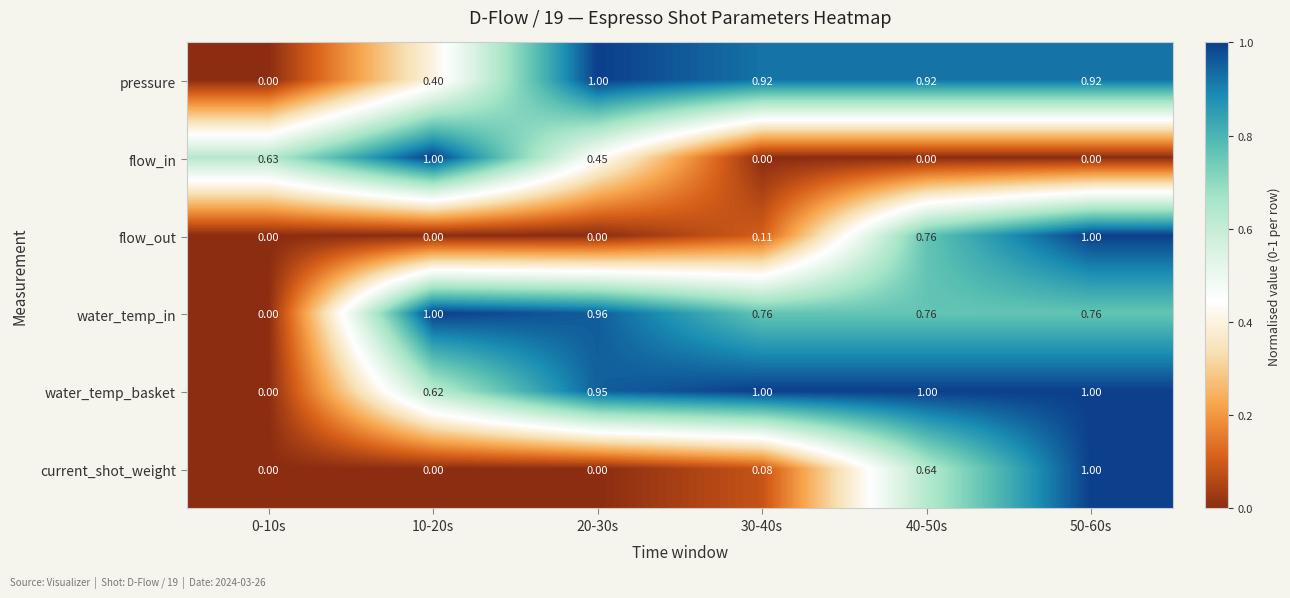

Which series changed the most between 10-20s and 30-40s?

flow_in